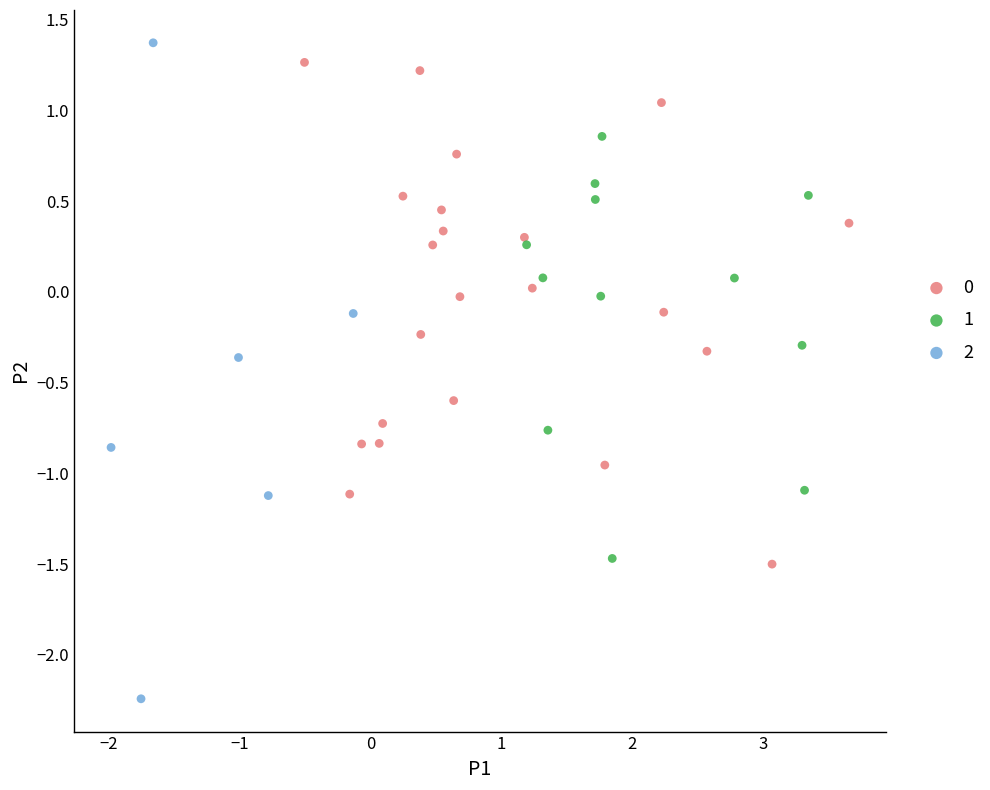

Which series contains the highest Y value?

2